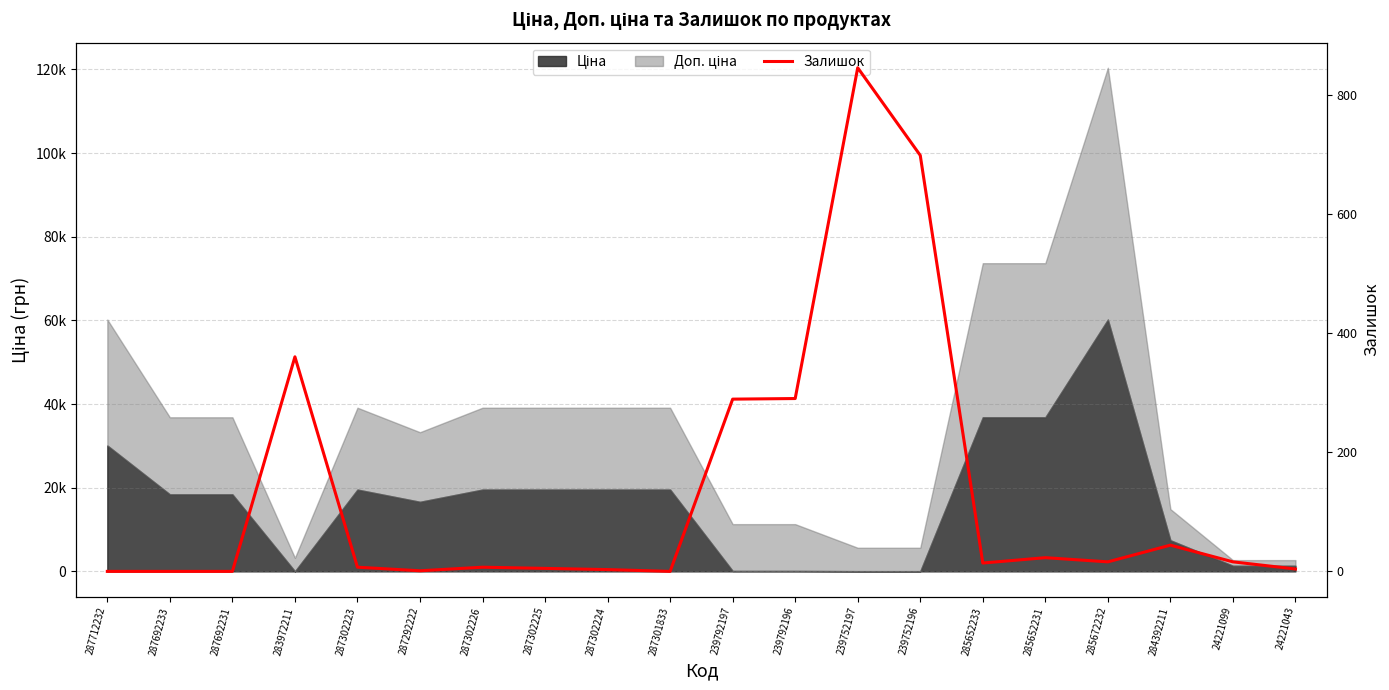

List the labels in order of value, smallest first.

287712232, 287692233, 287692231, 287301833, 287292222, 287302224, 24221043, 287302225, 287302223, 287302226, 285652233, 285672232, 24221099, 285652231, 284392211, 239792197, 239792196, 283972211, 239752196, 239752197